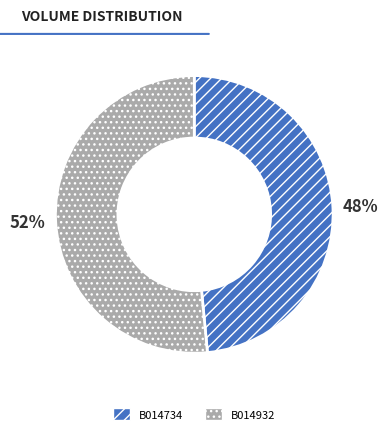

Rank the categories by value from highest to lowest.

B014932, B014734